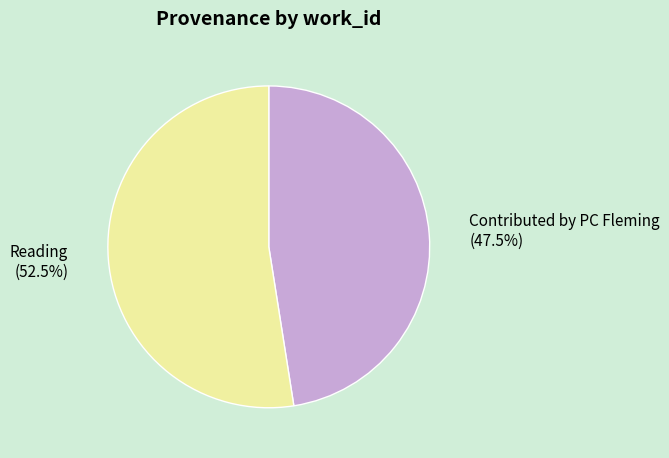

Which slice is the largest?

Reading